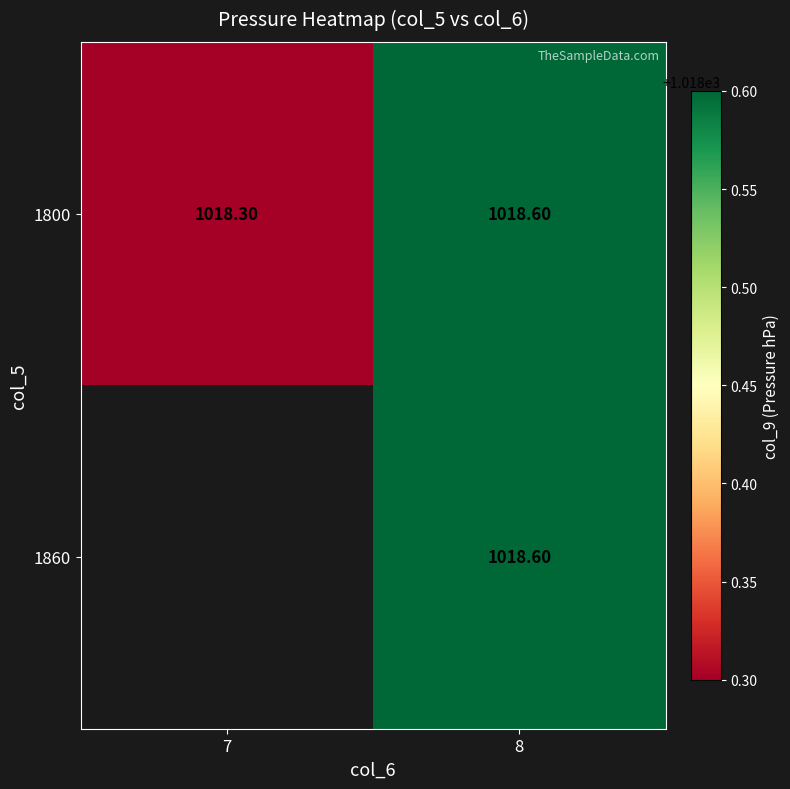

At which label does 1800 reach its minimum?

7